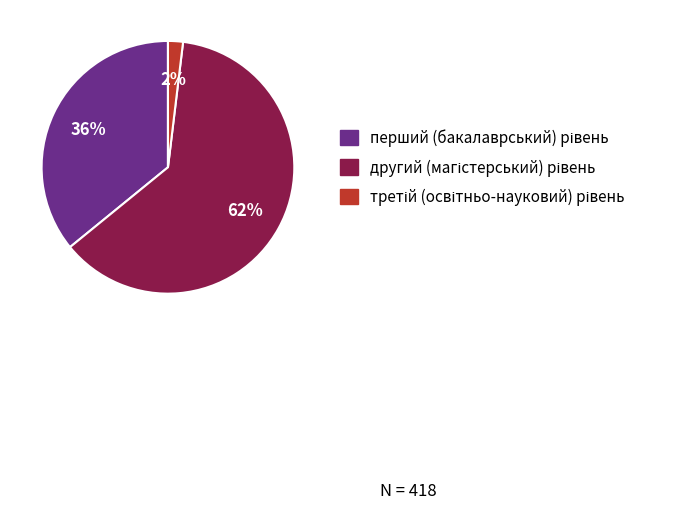

Count the number of slices in the pie.

3